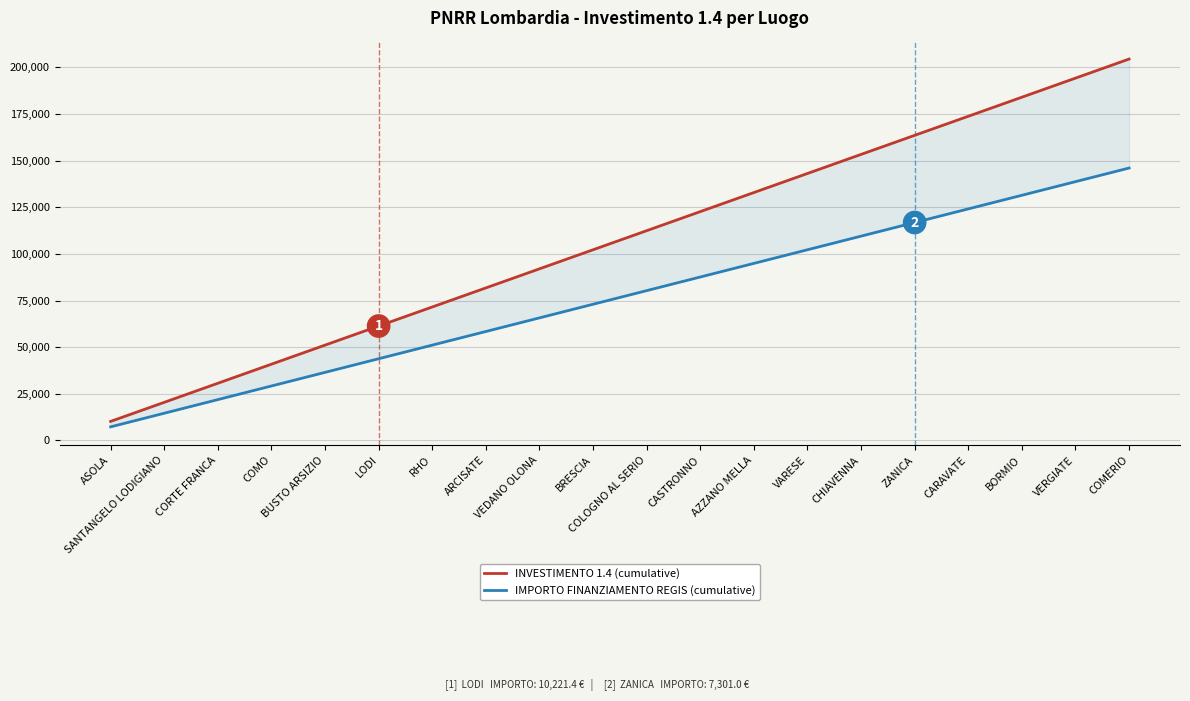

Reading right to left, list all the values displayed in this chart.

INVESTIMENTO 1.4 (cumulative): COMERIO=204428.0	VERGIATE=194206.6	BORMIO=183985.2	CARAVATE=173763.8	ZANICA=163542.4	CHIAVENNA=153321.0	VARESE=143099.6	AZZANO MELLA=132878.2	CASTRONNO=122656.8	COLOGNO AL SERIO=112435.4	BRESCIA=102214.0	VEDANO OLONA=91992.6	ARCISATE=81771.2	RHO=71549.8	LODI=61328.4	BUSTO ARSIZIO=51107.0	COMO=40885.6	CORTE FRANCA=30664.2	SANTANGELO LODIGIANO=20442.8	ASOLA=10221.4
IMPORTO FINANZIAMENTO REGIS (cumulative): COMERIO=146020.0	VERGIATE=138719.0	BORMIO=131418.0	CARAVATE=124117.0	ZANICA=116816.0	CHIAVENNA=109515.0	VARESE=102214.0	AZZANO MELLA=94913.0	CASTRONNO=87612.0	COLOGNO AL SERIO=80311.0	BRESCIA=73010.0	VEDANO OLONA=65709.0	ARCISATE=58408.0	RHO=51107.0	LODI=43806.0	BUSTO ARSIZIO=36505.0	COMO=29204.0	CORTE FRANCA=21903.0	SANTANGELO LODIGIANO=14602.0	ASOLA=7301.0